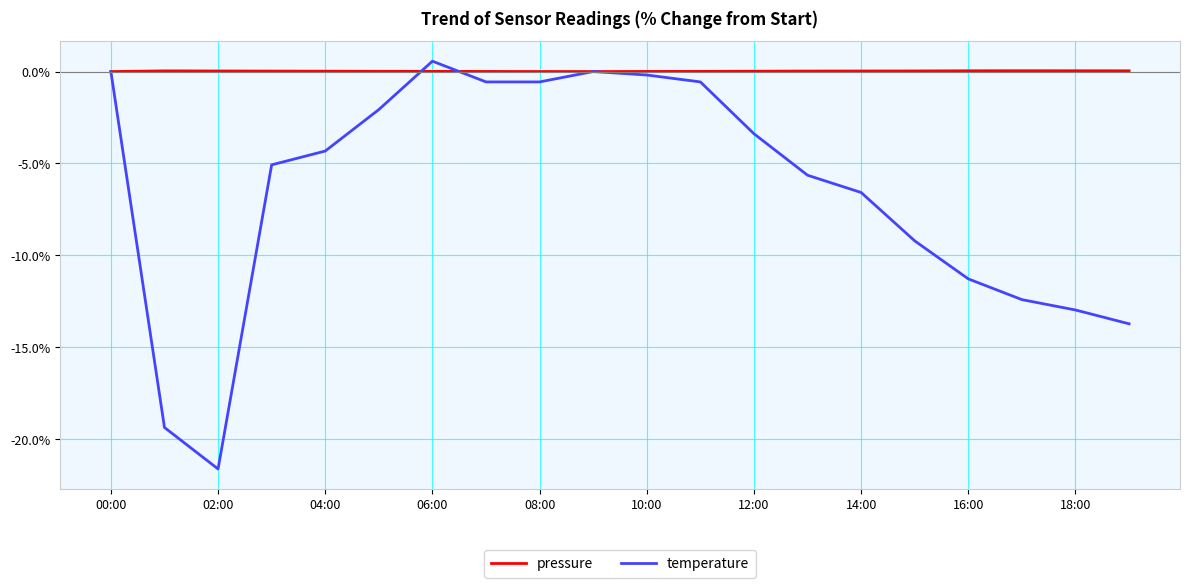

What is the maximum value for temperature?

0.6